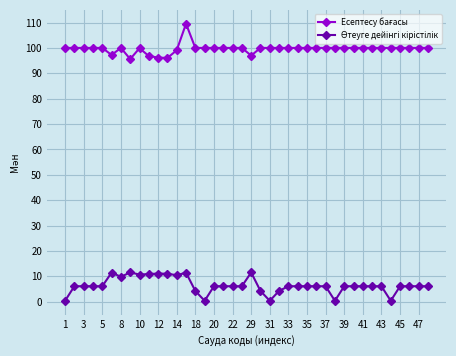

Is this an area chart (filled region under the line)?

No